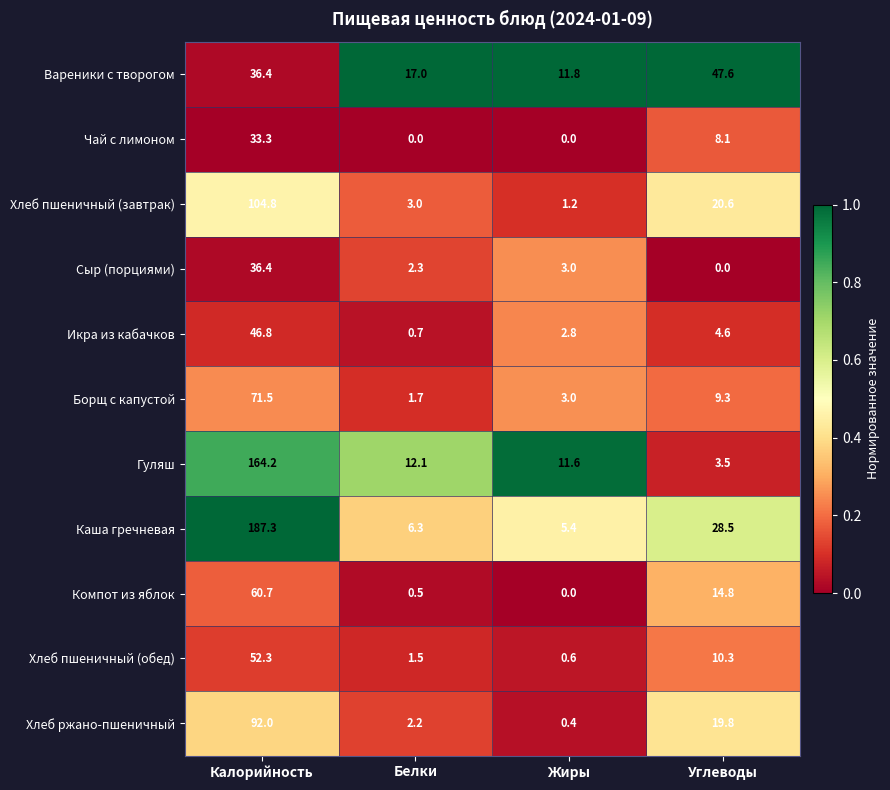

Rank the series by their maximum value, from lowest to highest.

Чай с лимоном, Сыр (порциями), Икра из кабачков, Вареники с творогом, Хлеб пшеничный (обед), Компот из яблок, Борщ с капустой, Хлеб ржано-пшеничный, Хлеб пшеничный (завтрак), Гуляш, Каша гречневая